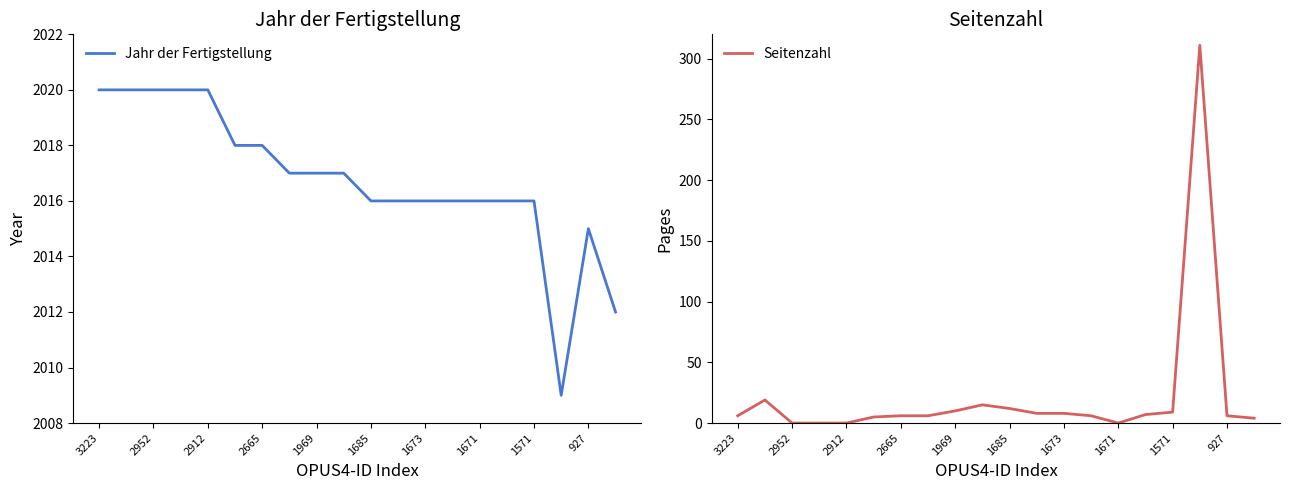

Count the number of categories in the chart.

20